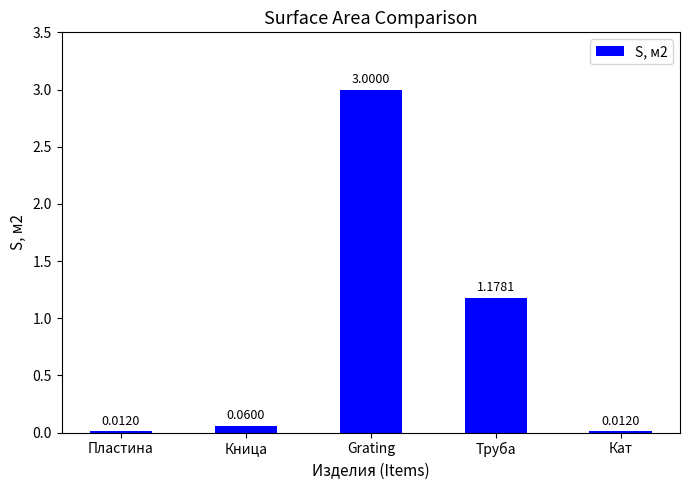

Between Пластина and Grating, which is larger?

Grating